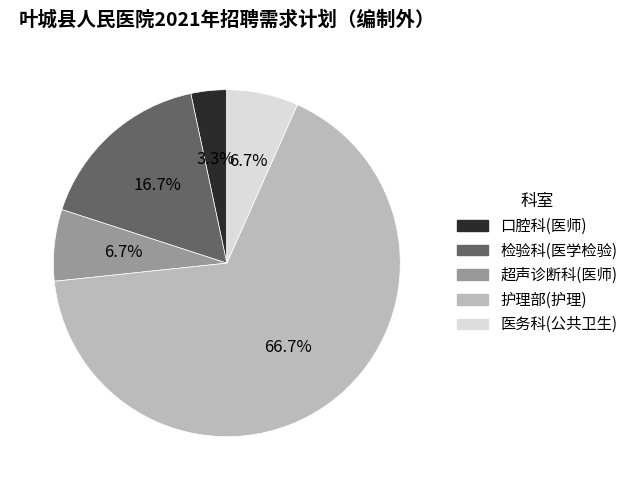

The 医务科(公共卫生) slice represents 7% of the pie. True or false?

True